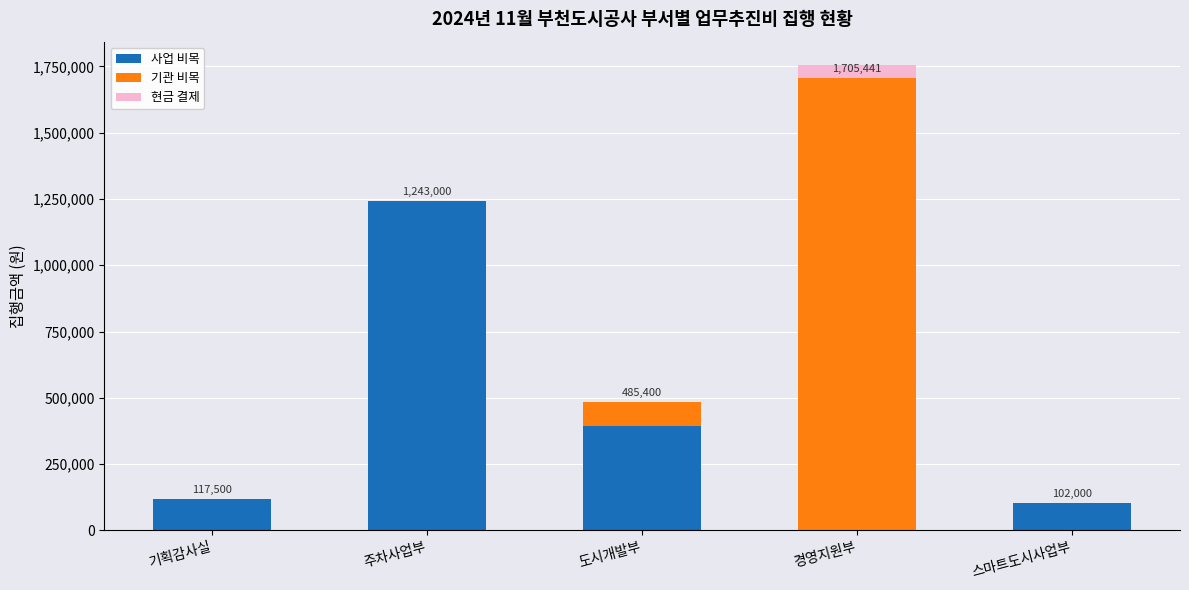

Read the 사업 비목 value at 주차사업부, to the nearest 10.

1243000